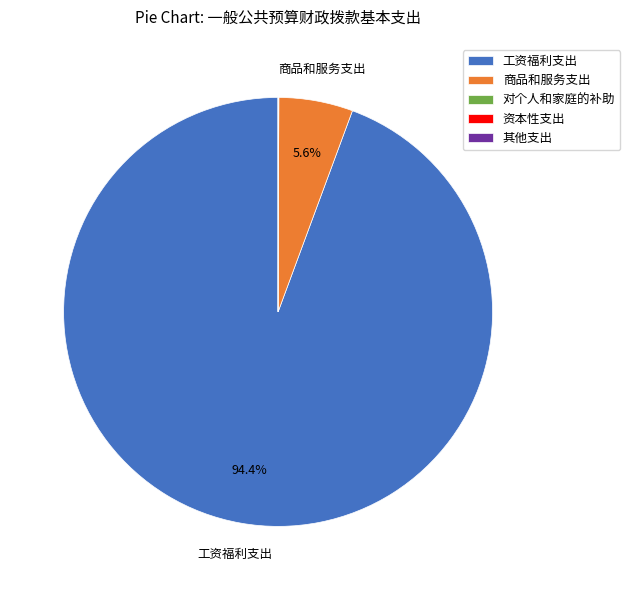

What is the largest slice in the pie chart?

工资福利支出